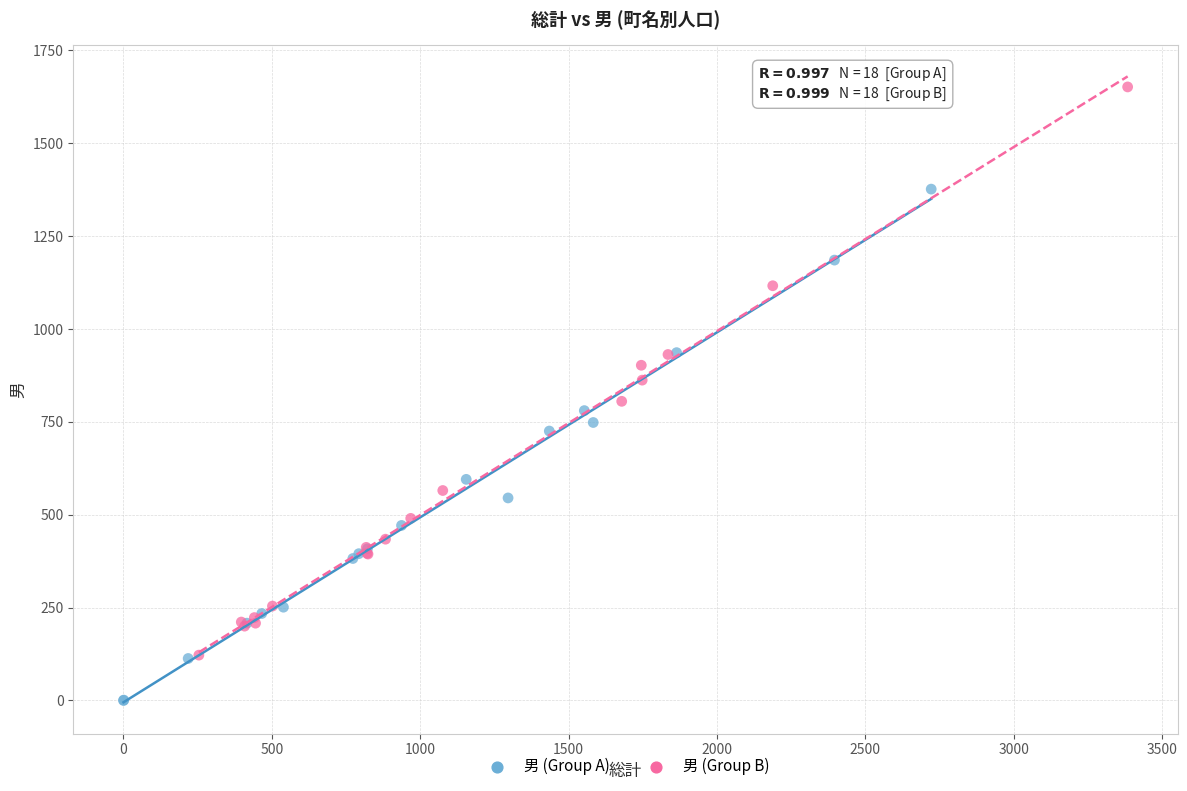

What are all the series names shown in the legend?

男 (Group A), 男 (Group B)